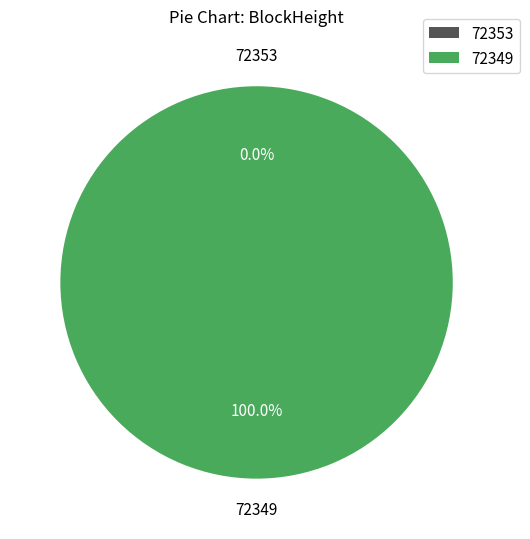

To the nearest percent, what is the average slice percentage?

50%